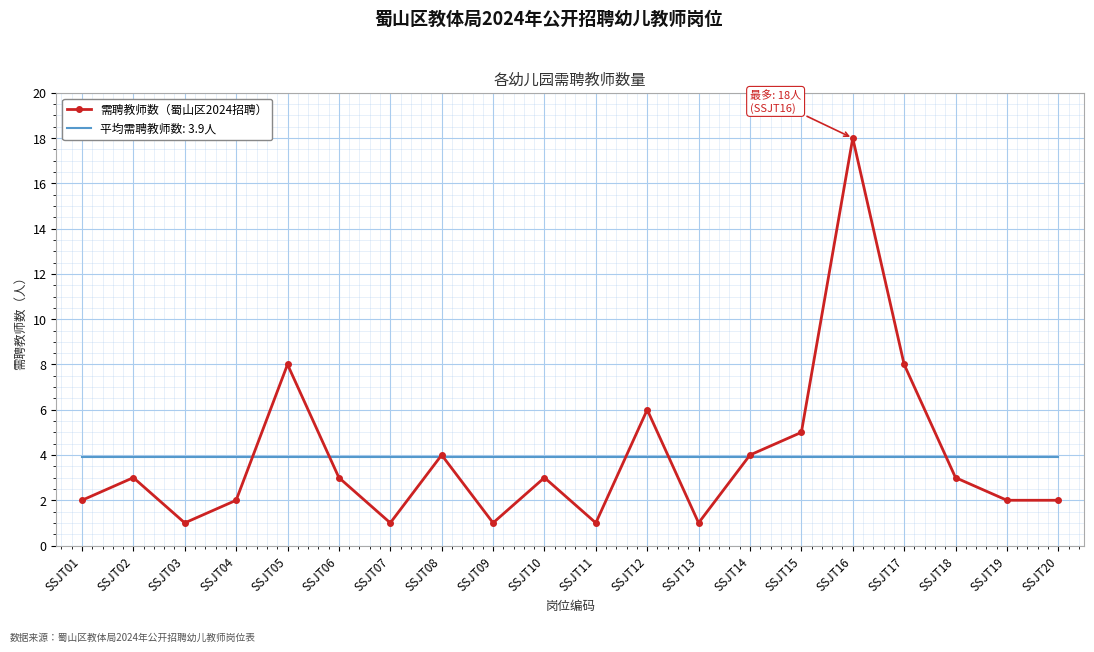

Which series has the largest range (max minus min)?

需聘教师数（蜀山区2024招聘）